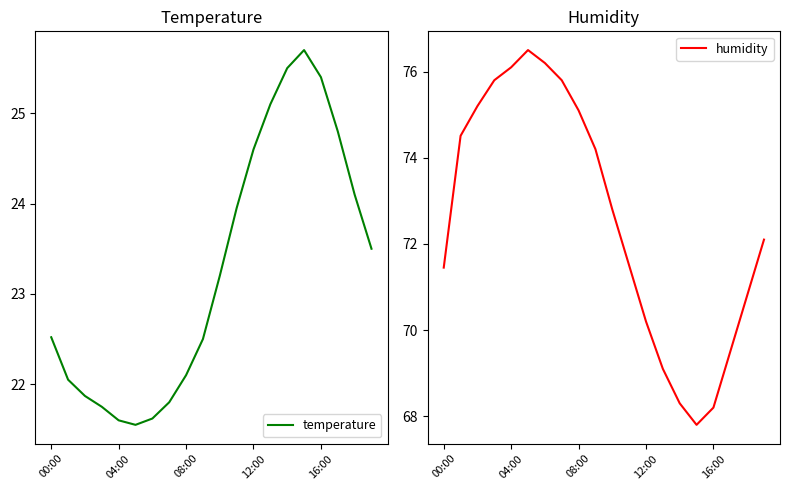

Reading left to right, extract all data points from this chart.

temperature: 22.5	22.1	21.9	21.8	21.6	21.6	21.6	21.8	22.1	22.5	23.2	23.9	24.6	25.1	25.5	25.7	25.4	24.8	24.1	23.5
humidity: 71.5	74.5	75.2	75.8	76.1	76.5	76.2	75.8	75.1	74.2	72.8	71.5	70.2	69.1	68.3	67.8	68.2	69.5	70.8	72.1